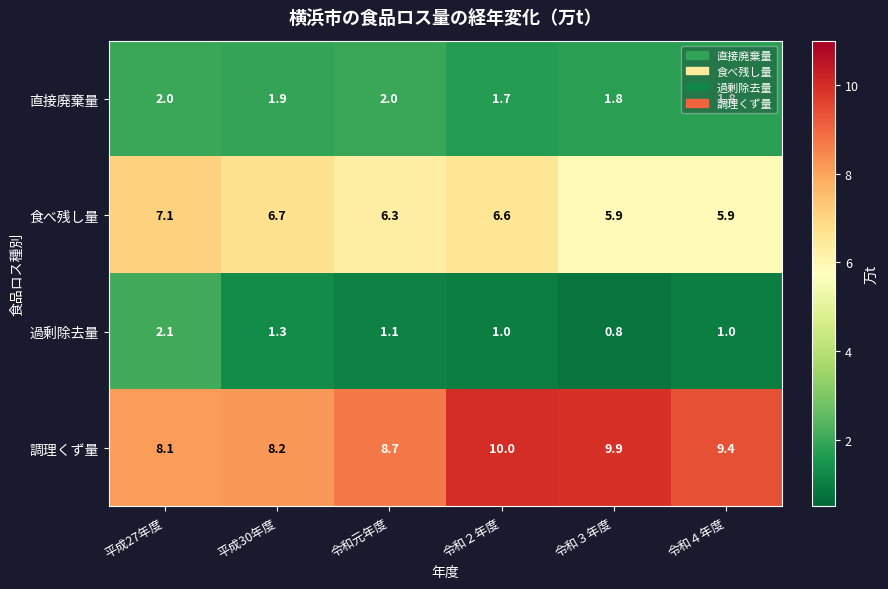

The value of 過剰除去量 at 平成27年度 is 2.1. True or false?

True